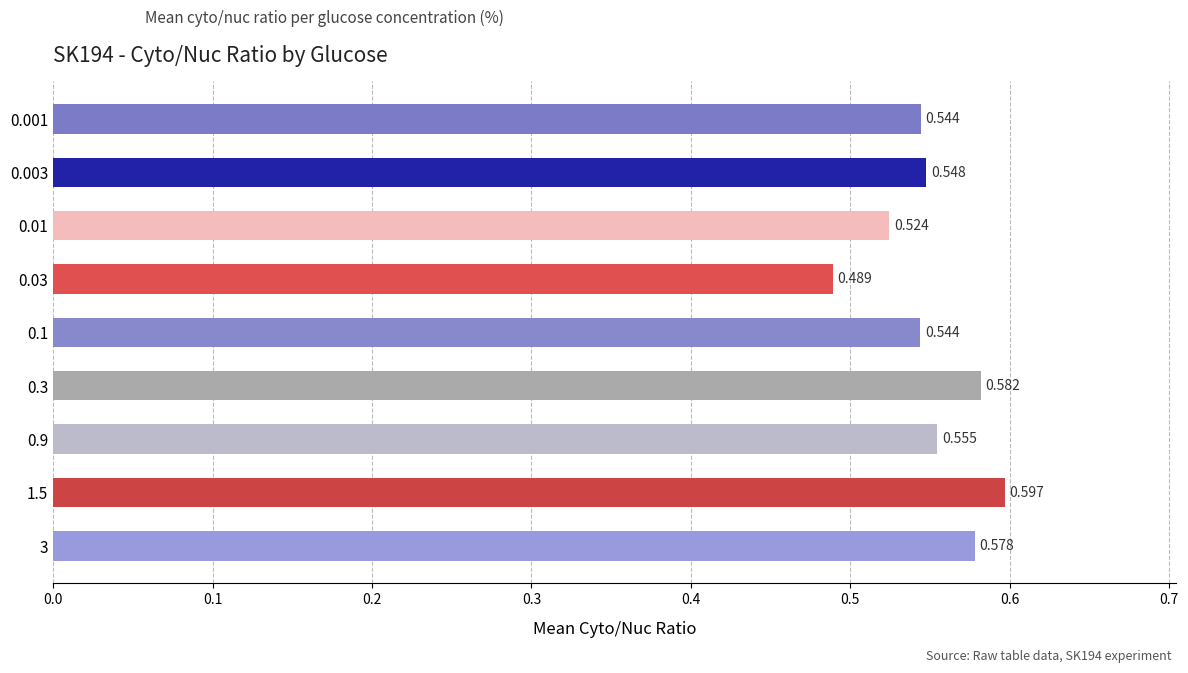

How many values are between 0 and 1?

9